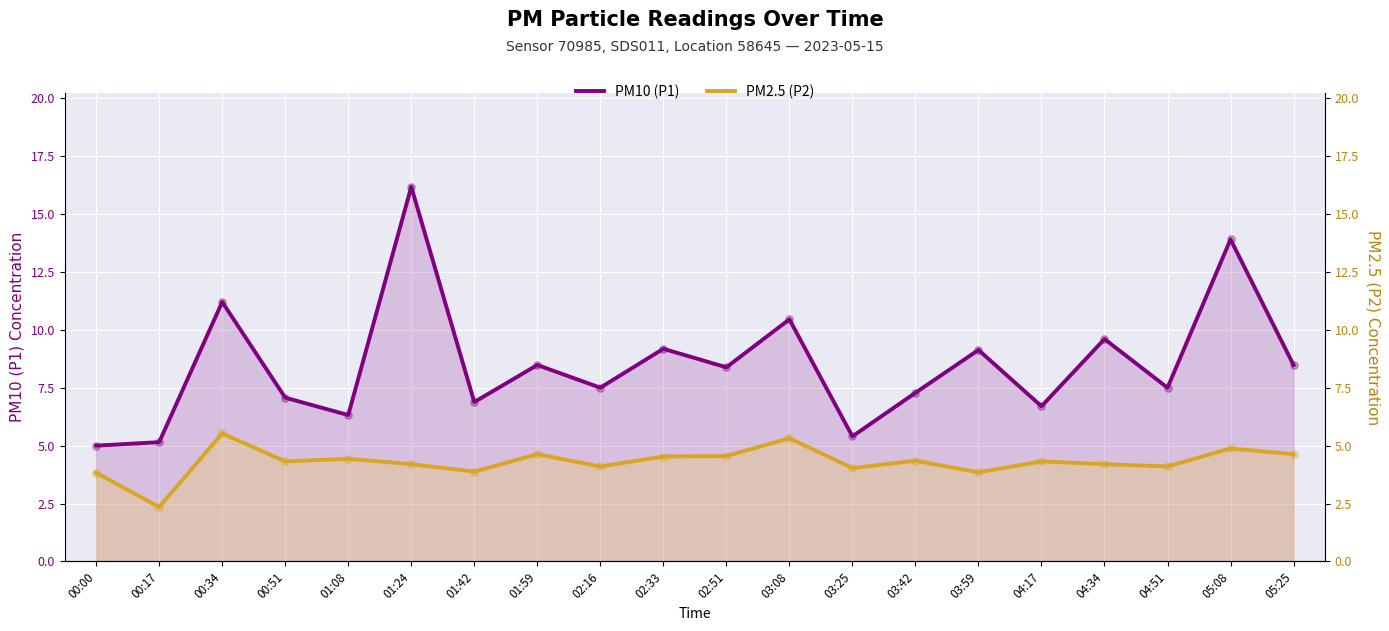

At how many categories does at least one series exceed 4?

20